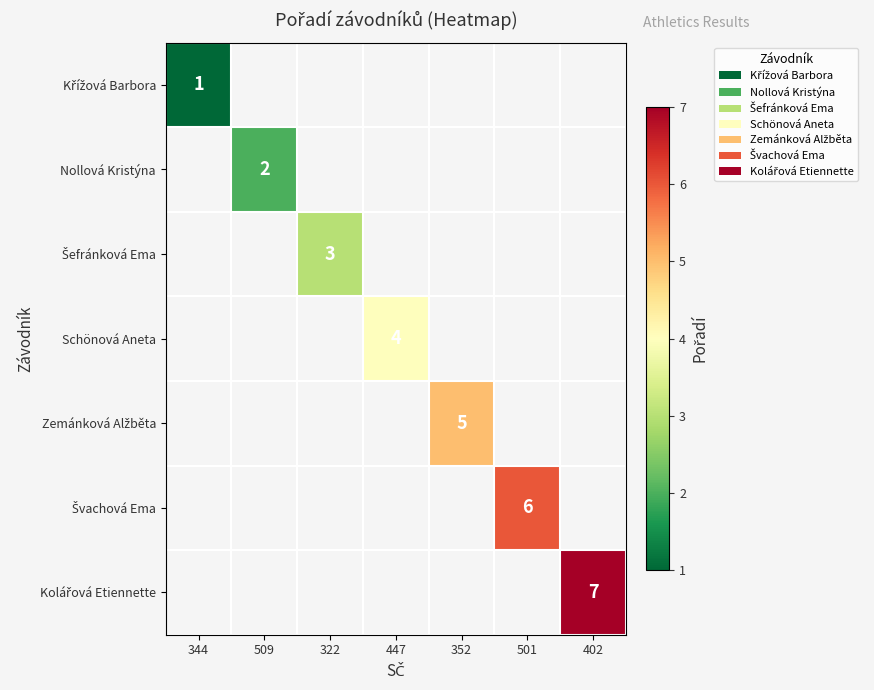

At which label does Nollová Kristýna reach its minimum?

344